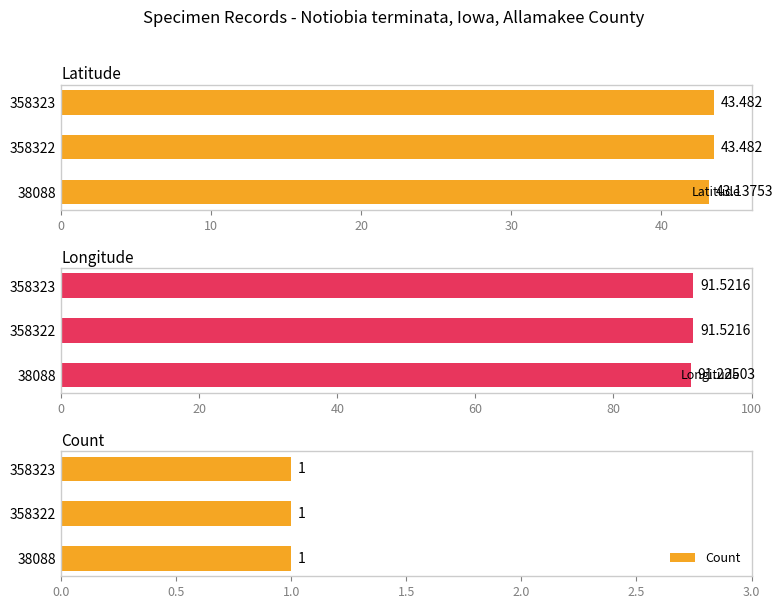

Read the Longitude value at 358323.

91.5